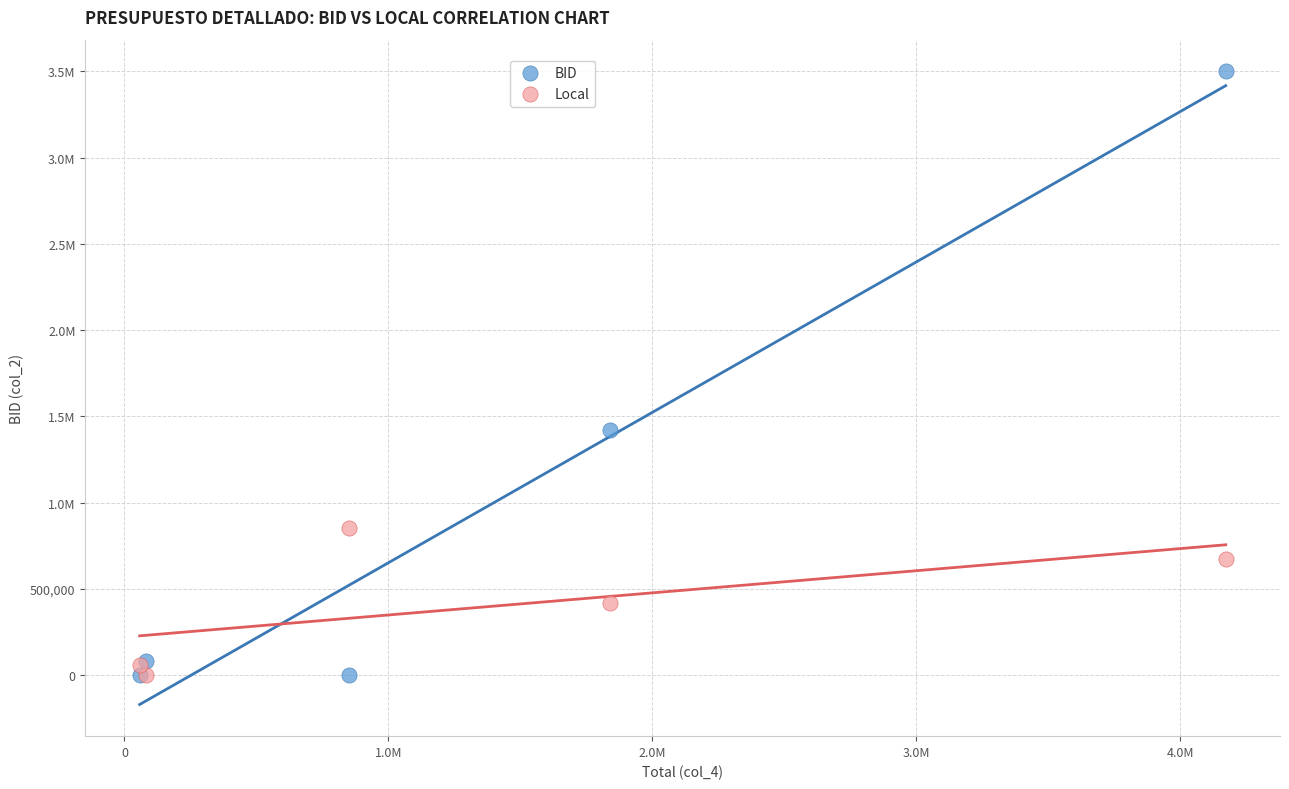

What are all the series names shown in the legend?

BID, Local